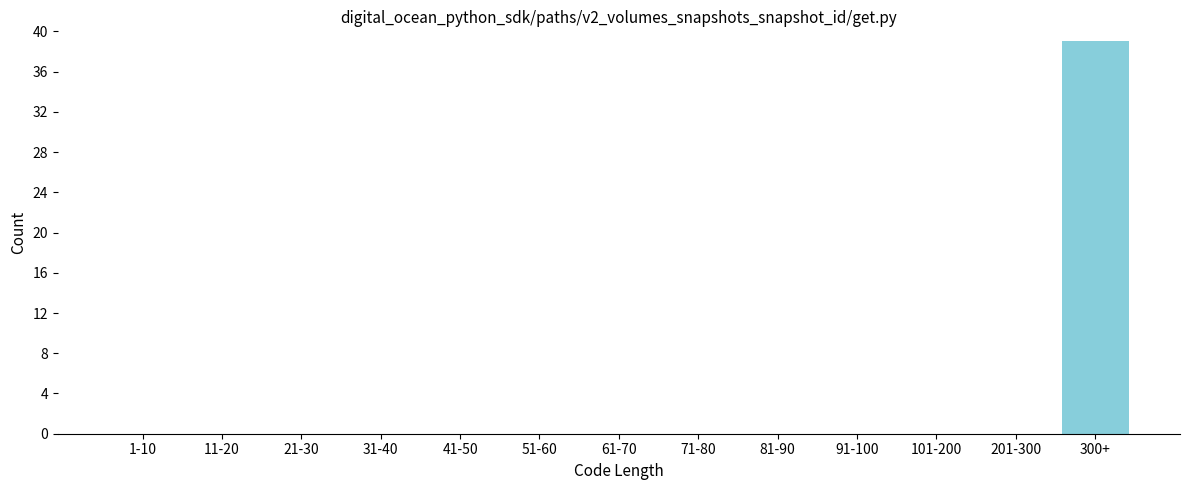

Reading right to left, extract all data points from this chart.

300+=39	201-300=0	101-200=0	91-100=0	81-90=0	71-80=0	61-70=0	51-60=0	41-50=0	31-40=0	21-30=0	11-20=0	1-10=0